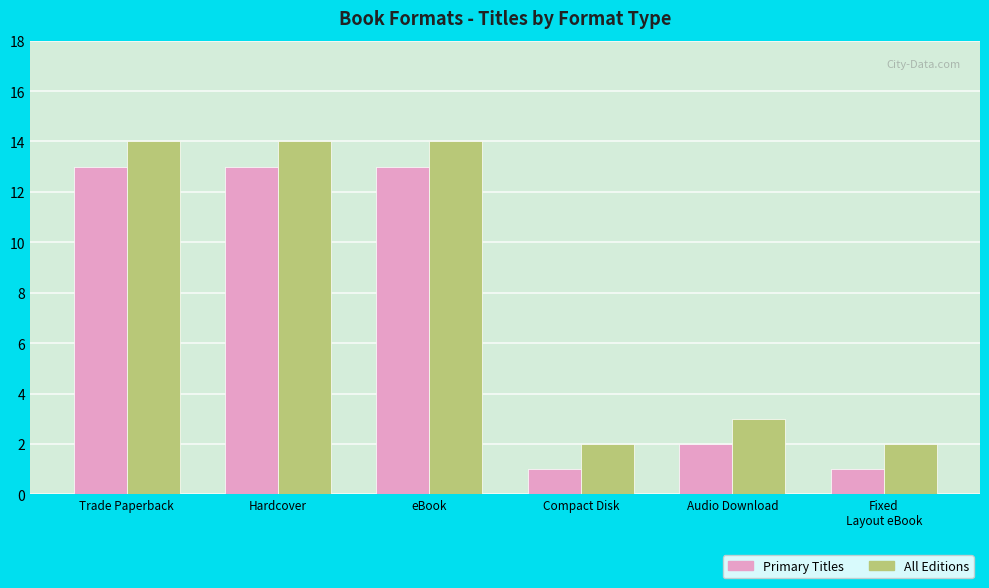

Reading left to right, transcribe all the data shown in this chart.

Primary Titles: 13	13	13	1	2	1
All Editions: 14	14	14	2	3	2